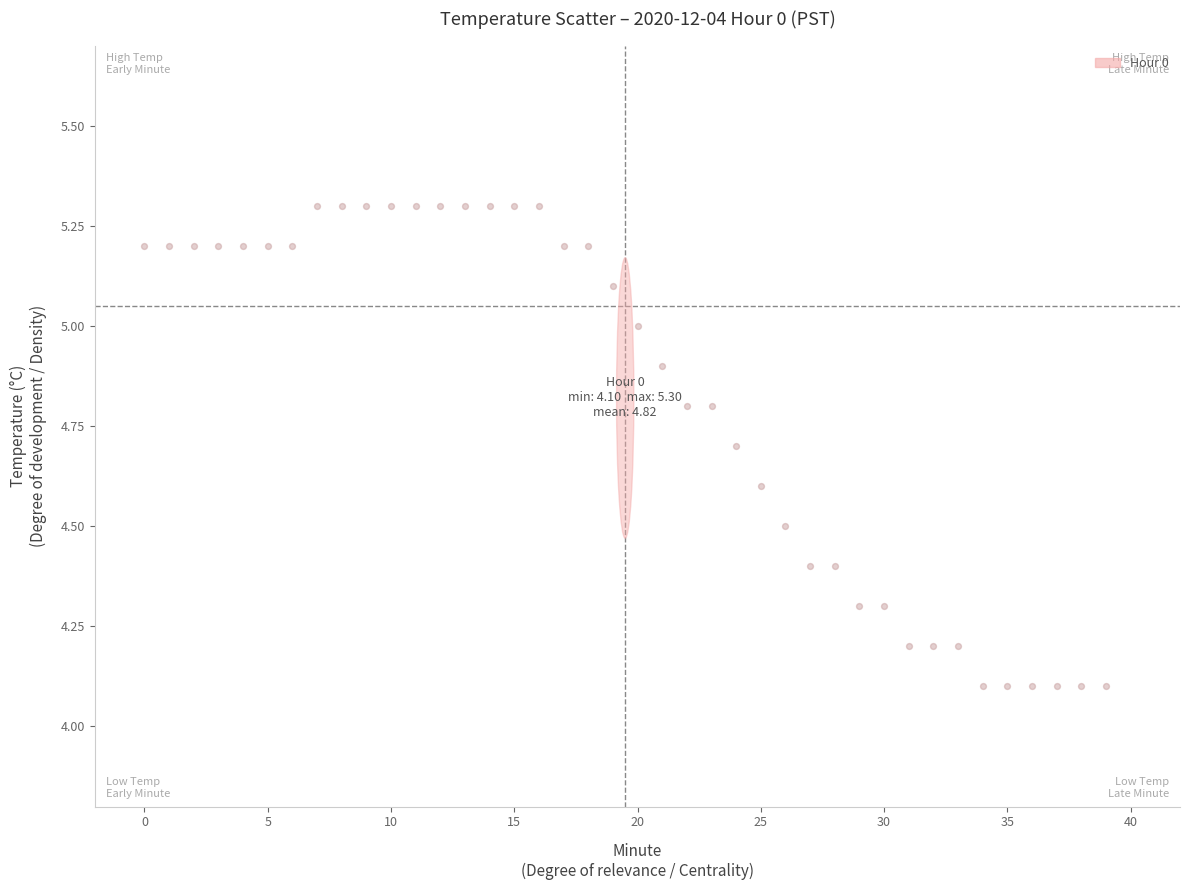

What is the range of Y values (max minus min)?

1.2